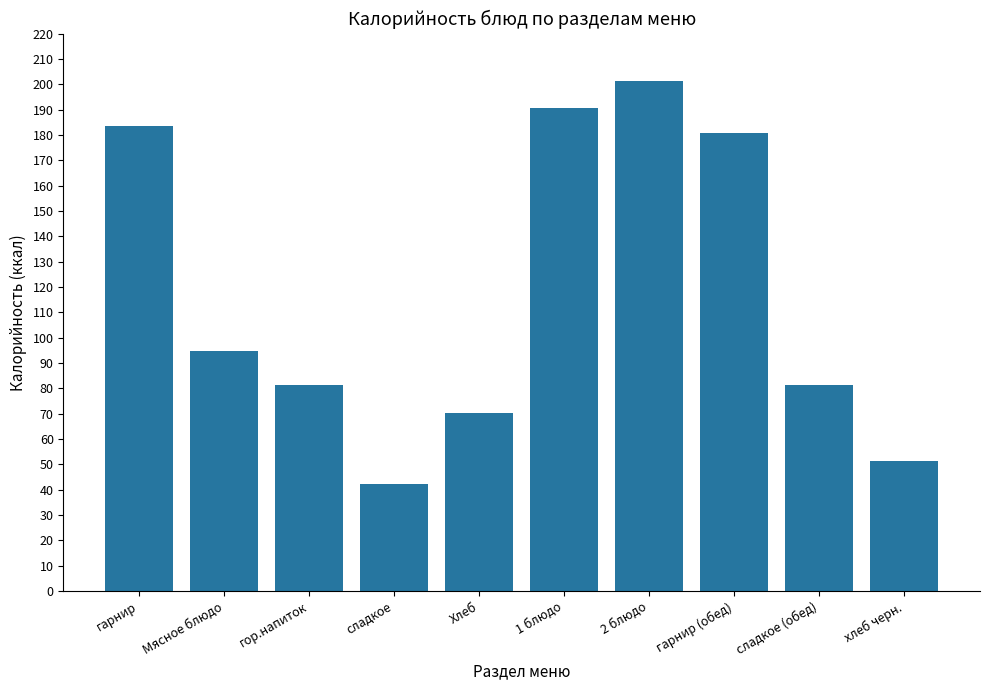

Reading right to left, extract all data points from this chart.

51.2	81.2	180.8	201.3	190.4	70.1	42.2	81.2	94.9	183.3